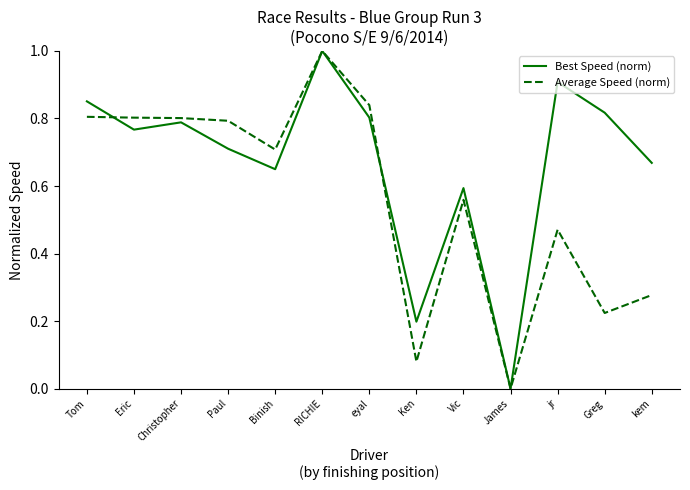

List the series in order of their overall mean, lowest first.

Average Speed (norm), Best Speed (norm)